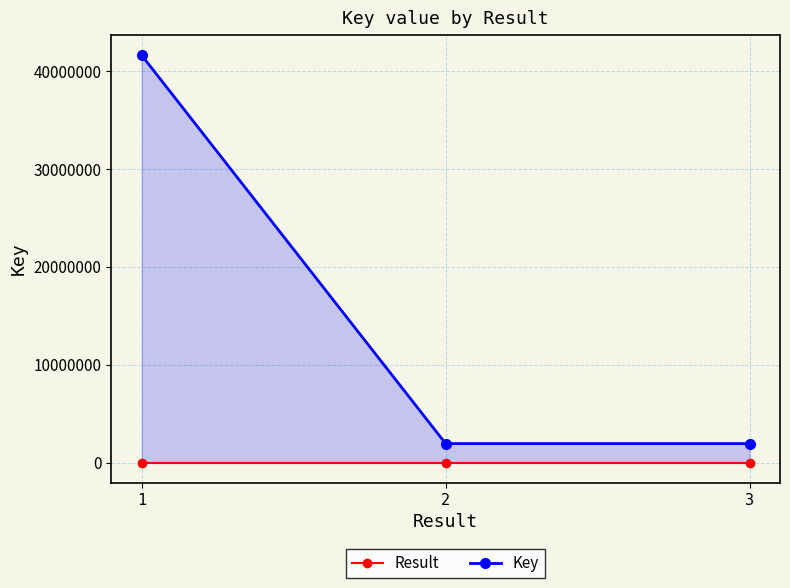

Rank the series by their average value, from lowest to highest.

Result, Key